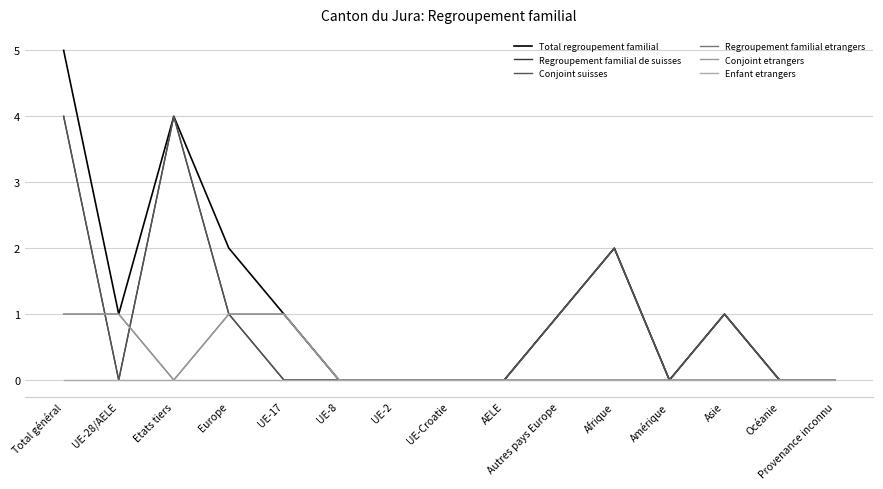

Does the chart have visible grid lines?

Yes